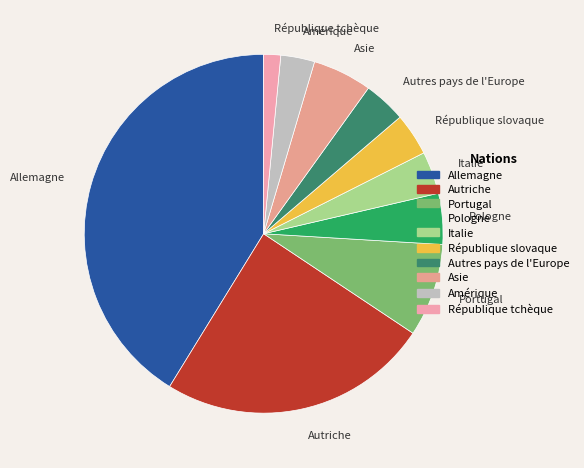

Does any single category account for the majority?

No